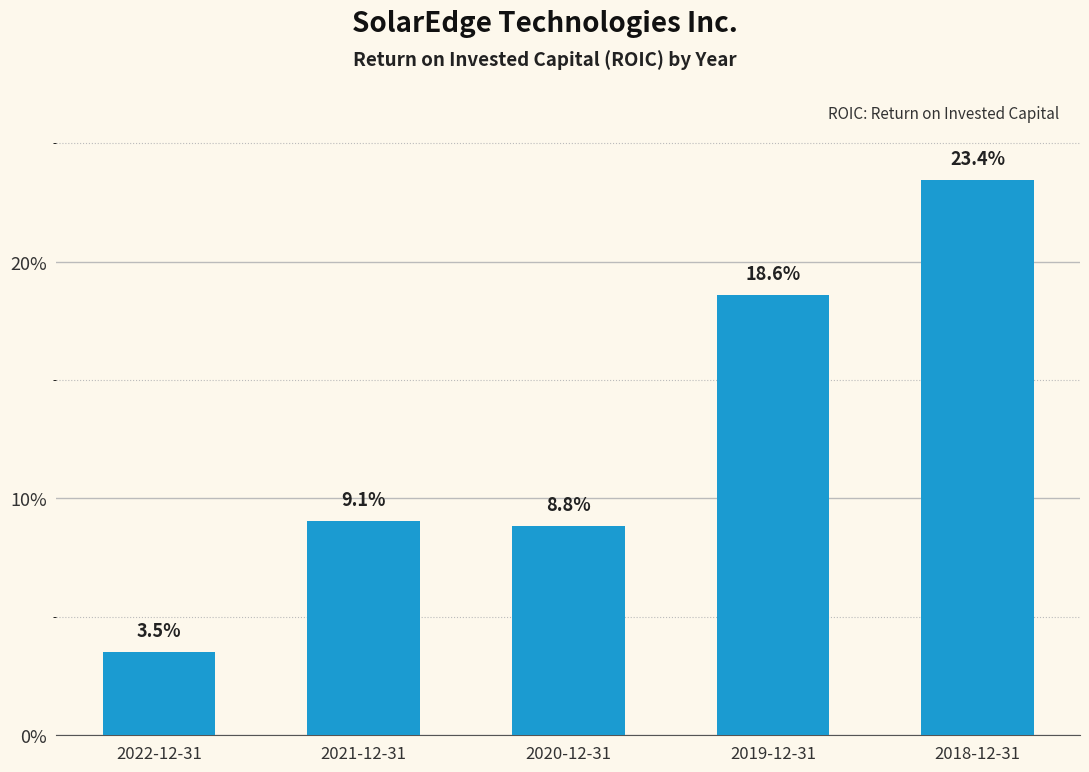

Reading right to left, what are all the values shown in this chart?

0.2	0.2	0.1	0.1	0.0